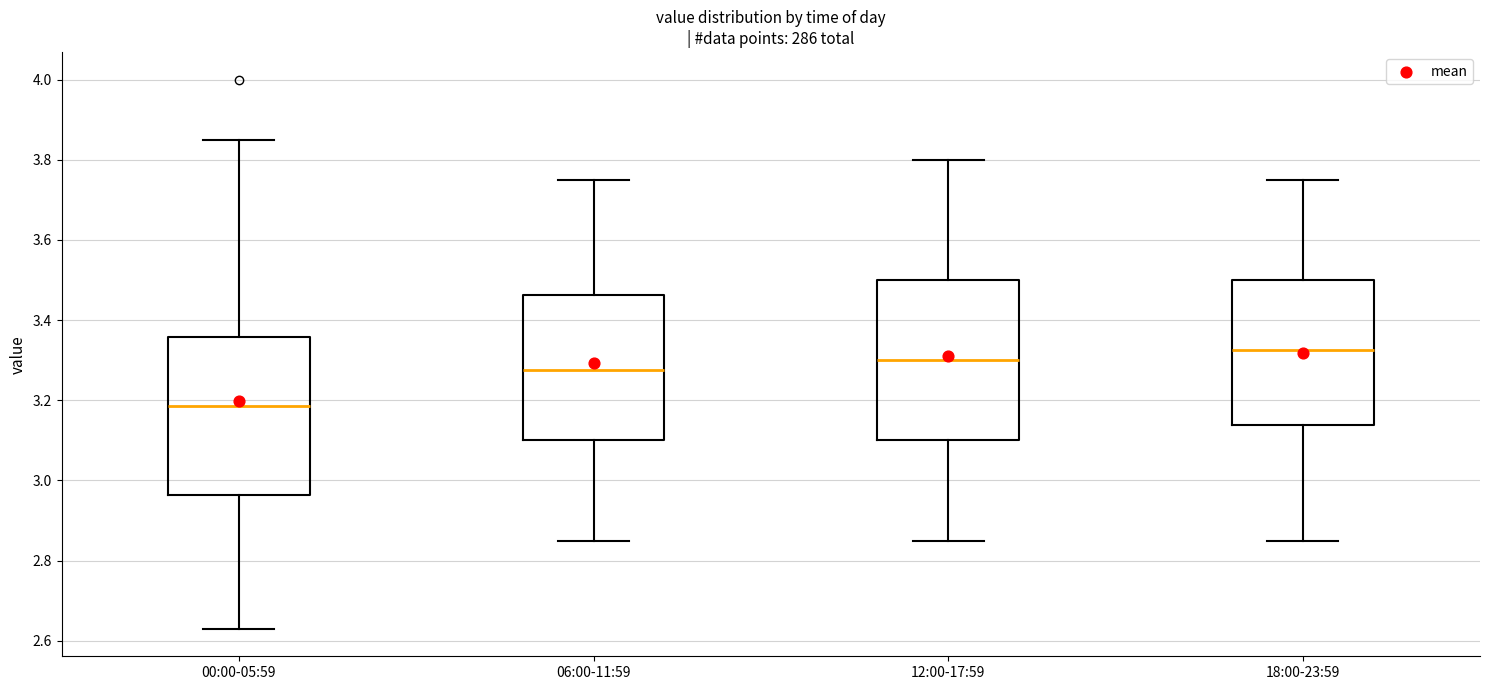

Reading left to right, transcribe this box plot: for each box, give where its median line is, the range the box spans, and where its two whiskers end, as read against the y-axis. The values are not printed on the chart, so give them approximately, as read against the axis.

00:00-05:59: median 3.18, box 2.96 to 3.36, whiskers 2.64 to 3.86
06:00-11:59: median 3.28, box 3.10 to 3.46, whiskers 2.86 to 3.76
12:00-17:59: median 3.30, box 3.10 to 3.50, whiskers 2.86 to 3.80
18:00-23:59: median 3.32, box 3.14 to 3.50, whiskers 2.86 to 3.76